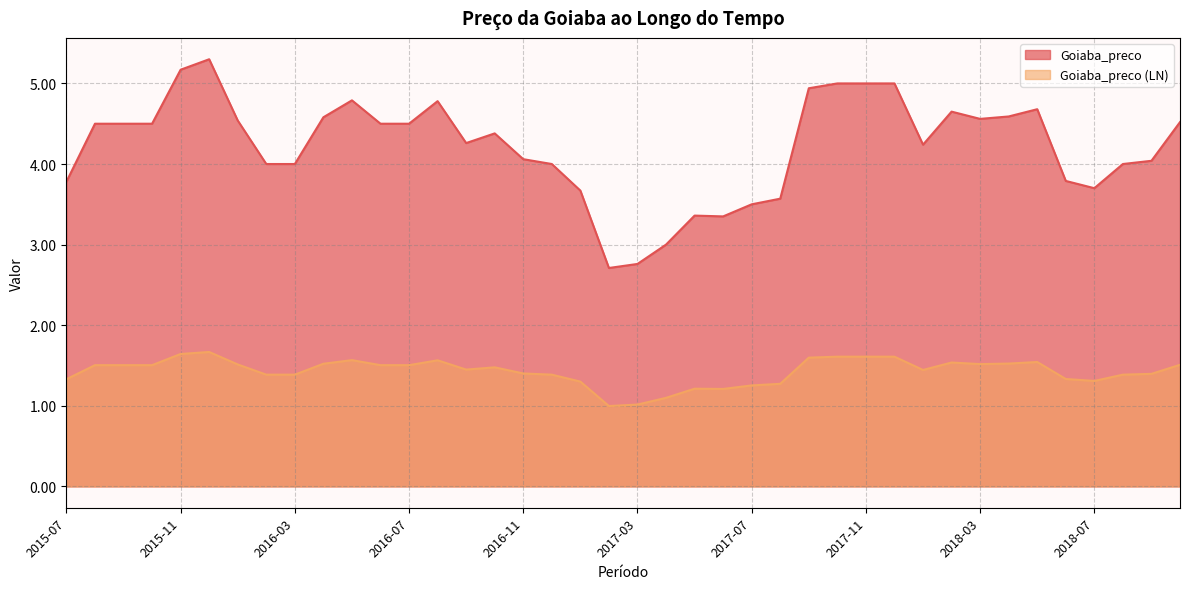

Reading left to right, transcribe all the data shown in this chart.

Goiaba_preco: 2015-07=3.8	2015-08=4.5	2015-09=4.5	2015-10=4.5	2015-11=5.2	2015-12=5.3	2016-01=4.5	2016-02=4.0	2016-03=4.0	2016-04=4.6	2016-05=4.8	2016-06=4.5	2016-07=4.5	2016-08=4.8	2016-09=4.3	2016-10=4.4	2016-11=4.1	2016-12=4.0	2017-01=3.7	2017-02=2.7	2017-03=2.8	2017-04=3.0	2017-05=3.4	2017-06=3.4	2017-07=3.5	2017-08=3.6	2017-09=4.9	2017-10=5.0	2017-11=5.0	2017-12=5.0	2018-01=4.2	2018-02=4.7	2018-03=4.6	2018-04=4.6	2018-05=4.7	2018-06=3.8	2018-07=3.7	2018-08=4.0	2018-09=4.0	2018-10=4.5
Goiaba_preco (LN): 2015-07=1.3	2015-08=1.5	2015-09=1.5	2015-10=1.5	2015-11=1.6	2015-12=1.7	2016-01=1.5	2016-02=1.4	2016-03=1.4	2016-04=1.5	2016-05=1.6	2016-06=1.5	2016-07=1.5	2016-08=1.6	2016-09=1.4	2016-10=1.5	2016-11=1.4	2016-12=1.4	2017-01=1.3	2017-02=1.0	2017-03=1.0	2017-04=1.1	2017-05=1.2	2017-06=1.2	2017-07=1.3	2017-08=1.3	2017-09=1.6	2017-10=1.6	2017-11=1.6	2017-12=1.6	2018-01=1.4	2018-02=1.5	2018-03=1.5	2018-04=1.5	2018-05=1.5	2018-06=1.3	2018-07=1.3	2018-08=1.4	2018-09=1.4	2018-10=1.5